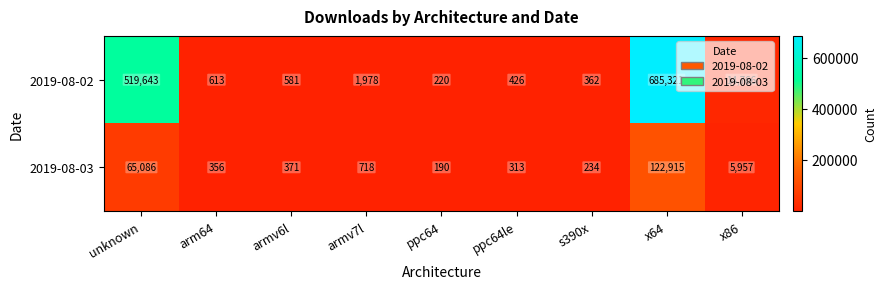

Is it true that 2019-08-02 equals 613 at arm64?

True